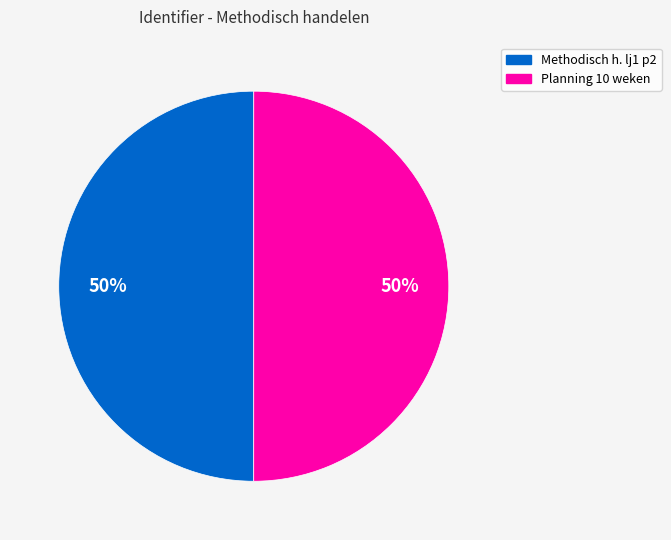

To the nearest percent, what is the average slice percentage?

50%